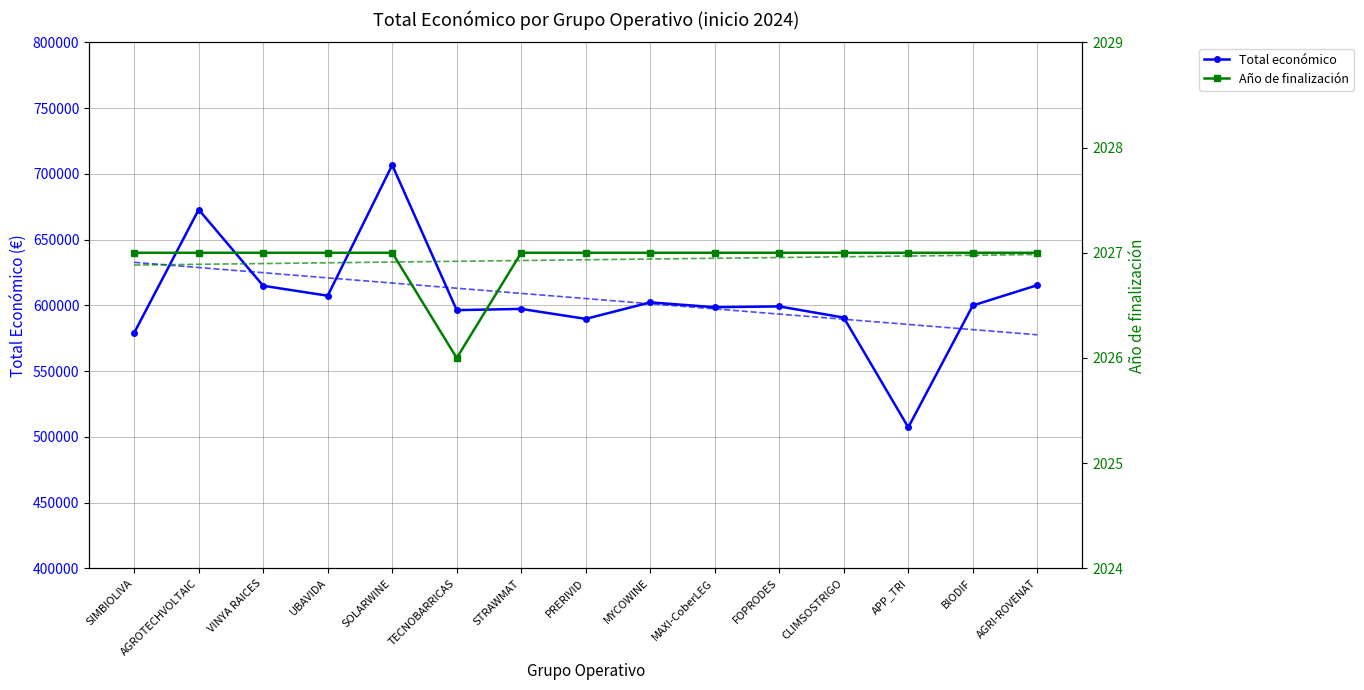

Which category has the highest value in the Total económico series?

SOLARWINE